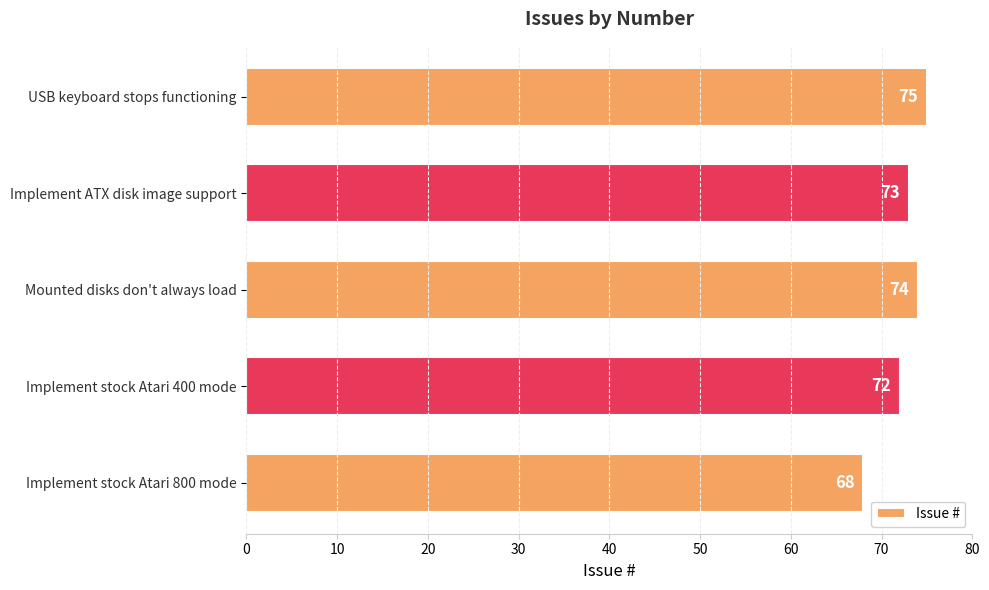

Does the chart contain any negative values?

No